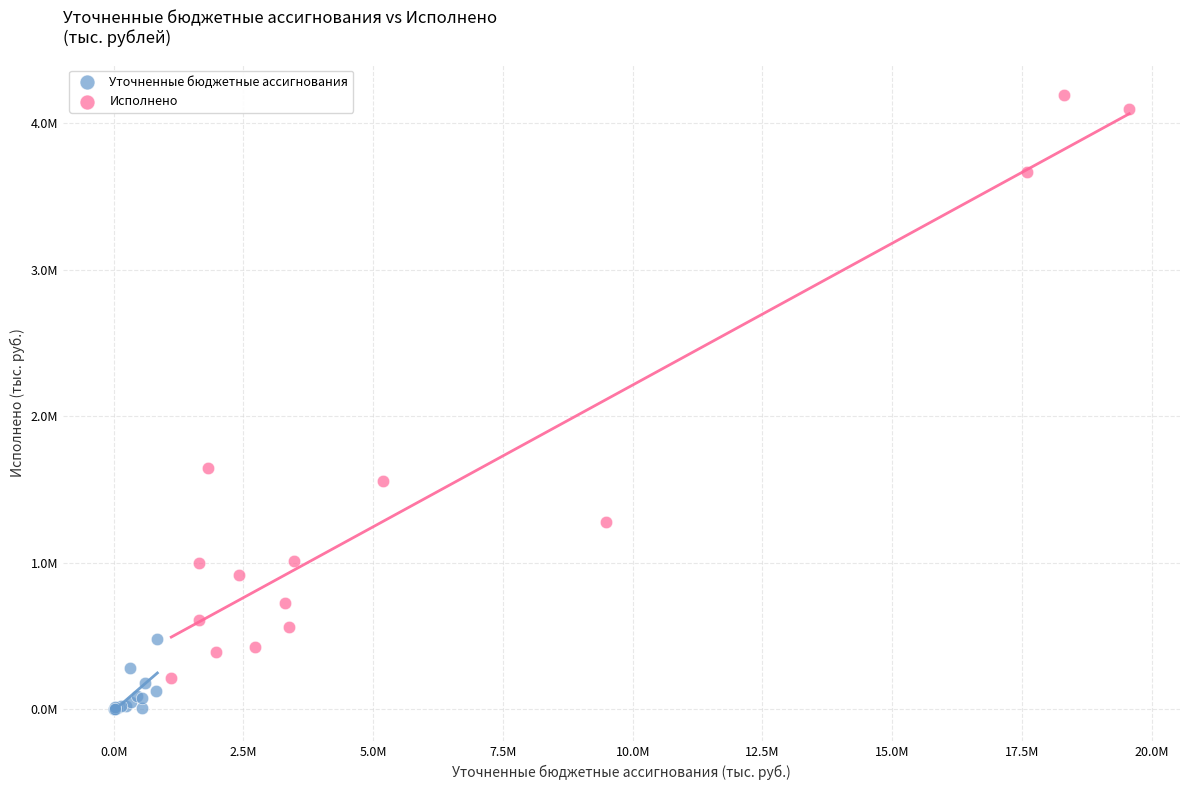

What are all the series names shown in the legend?

Уточненные бюджетные ассигнования, Исполнено